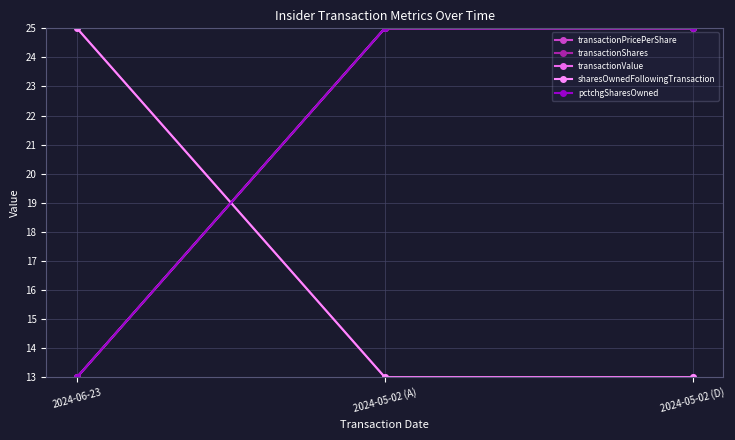

Is this an area chart (filled region under the line)?

No